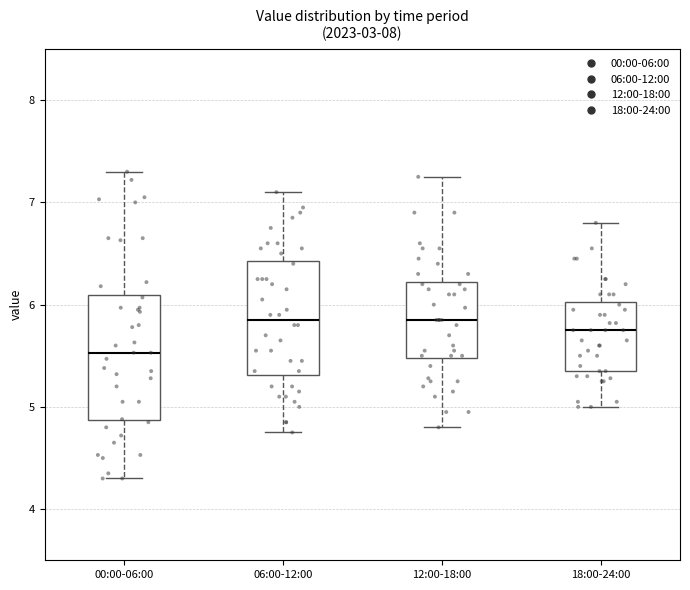

Reading left to right, read every box against the y-axis: the position of its median line, the range the box covers, and the ends of its whiskers. The values are not printed on the chart, so give them approximately, as read against the axis.

00:00-06:00: median 5.5, box 4.9 to 6.1, whiskers 4.3 to 7.3
06:00-12:00: median 5.9, box 5.3 to 6.4, whiskers 4.8 to 7.1
12:00-18:00: median 5.9, box 5.5 to 6.2, whiskers 4.8 to 7.3
18:00-24:00: median 5.8, box 5.4 to 6.0, whiskers 5.0 to 6.8